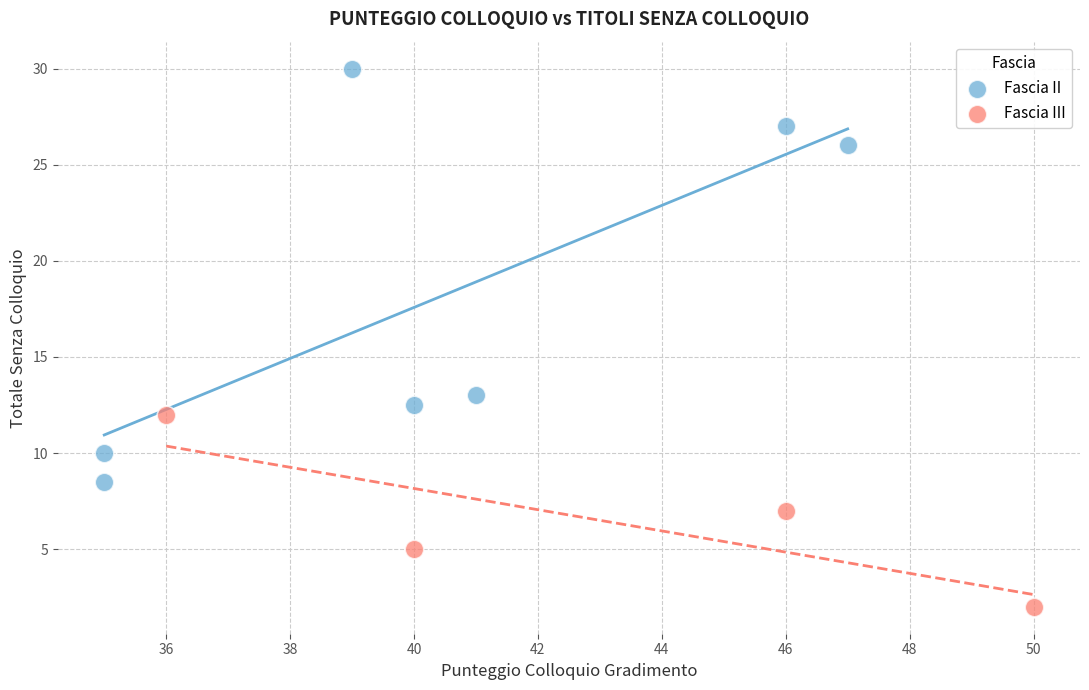

Which series reaches the maximum Y coordinate?

Fascia II